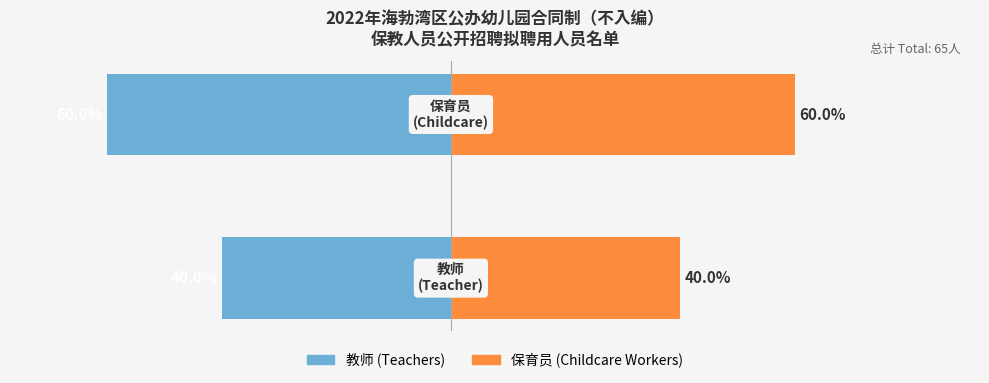

List the series in order of their overall mean, highest first.

拟聘保育员 (Childcare Workers), 拟聘教师 (Teachers)